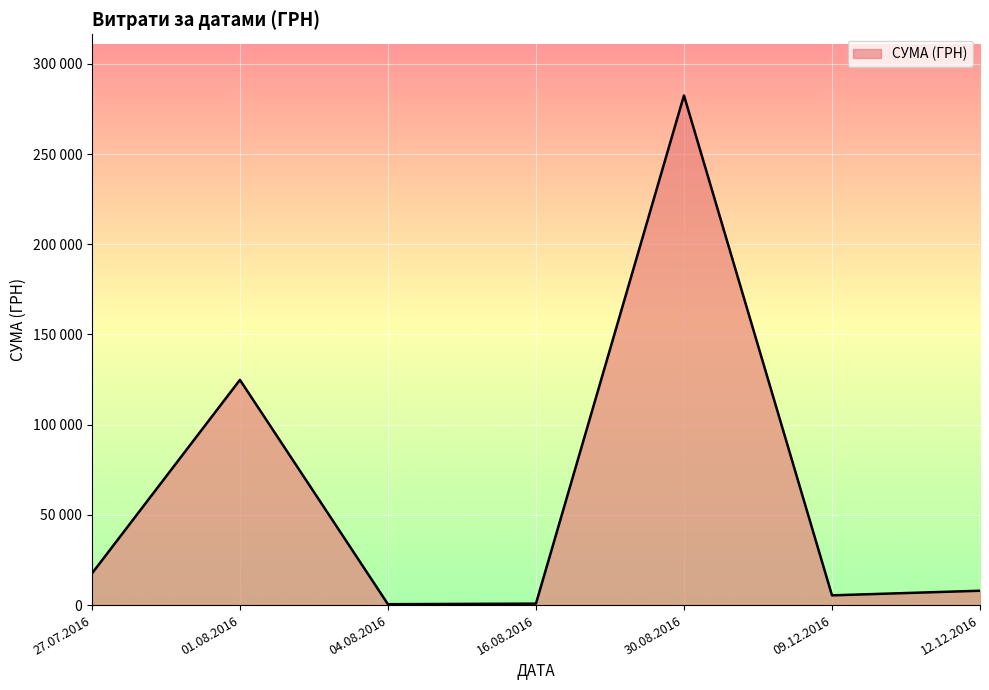

The chart shows a value of 528.8 at 27.07.2016. True or false?

False